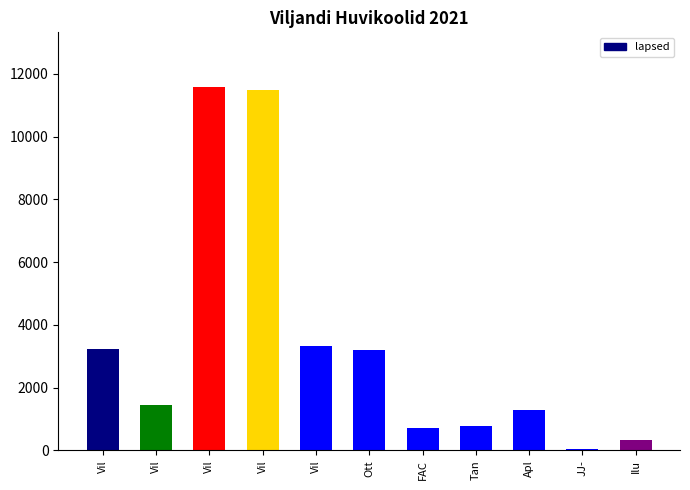

How many data points does each series have?

11